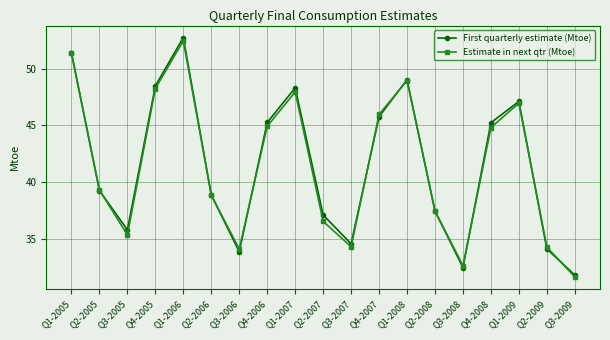

Is the value of Estimate in next qtr (Mtoe) at Q3-2008 greater than the value of First quarterly estimate (Mtoe) at Q1-2006?

No